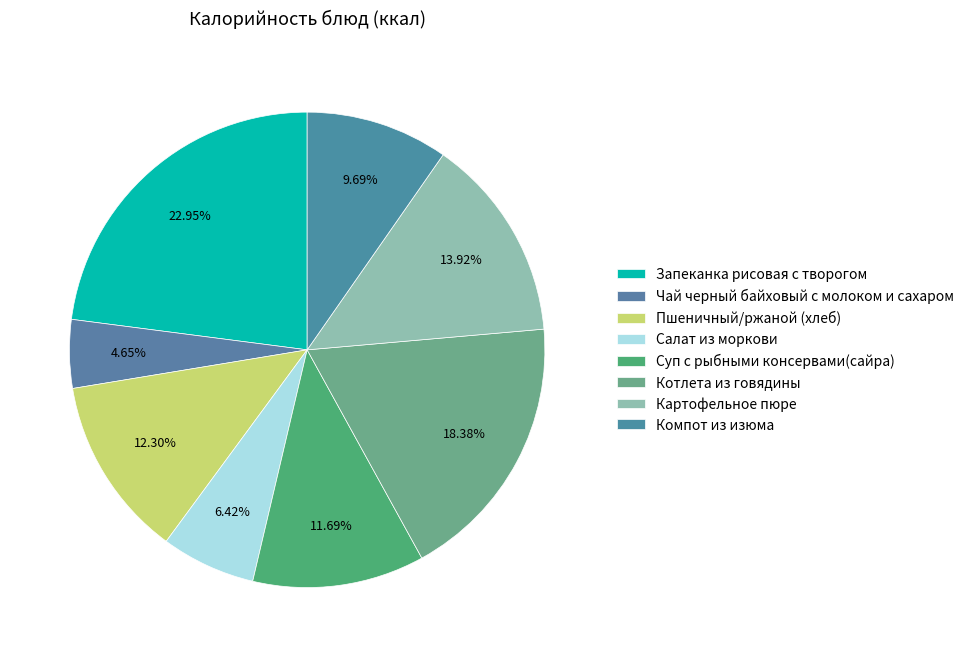

Is it true that Суп с рыбными консервами(сайра) is 12% of the pie?

True